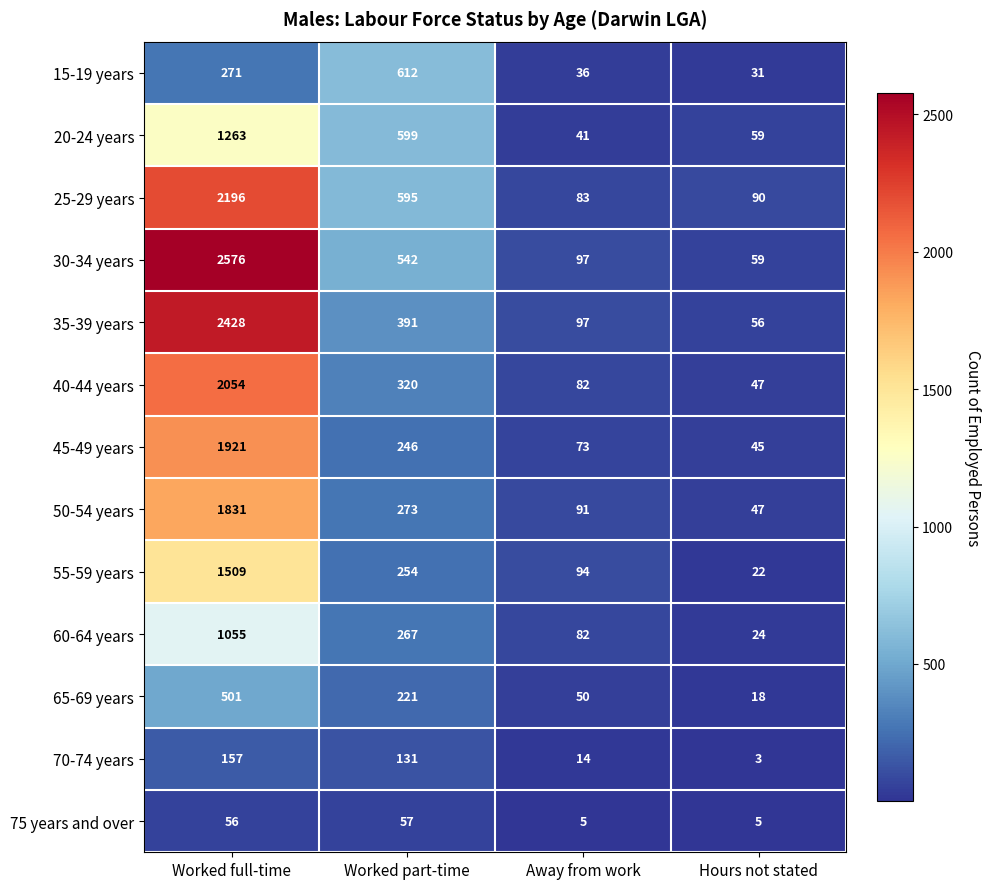

The value of 30-34 years at Away from work is 97. True or false?

True